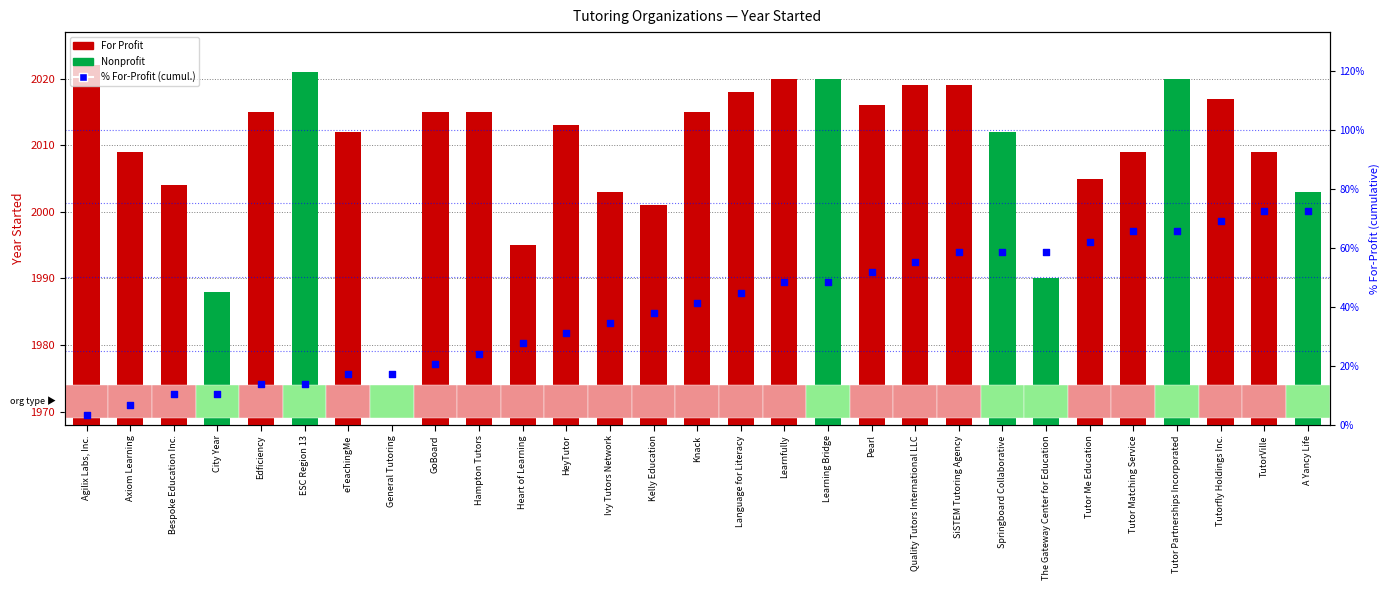

Which series contains the highest Y value?

Year Started